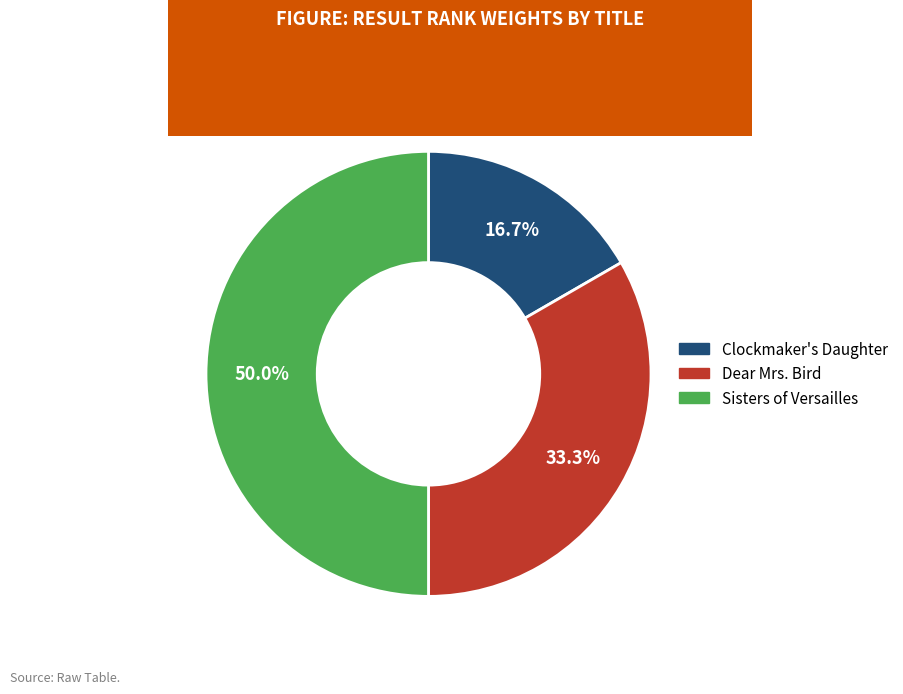

To the nearest percent, what is the difference between the Clockmaker's Daughter and Sisters of Versailles slice percentages?

33%